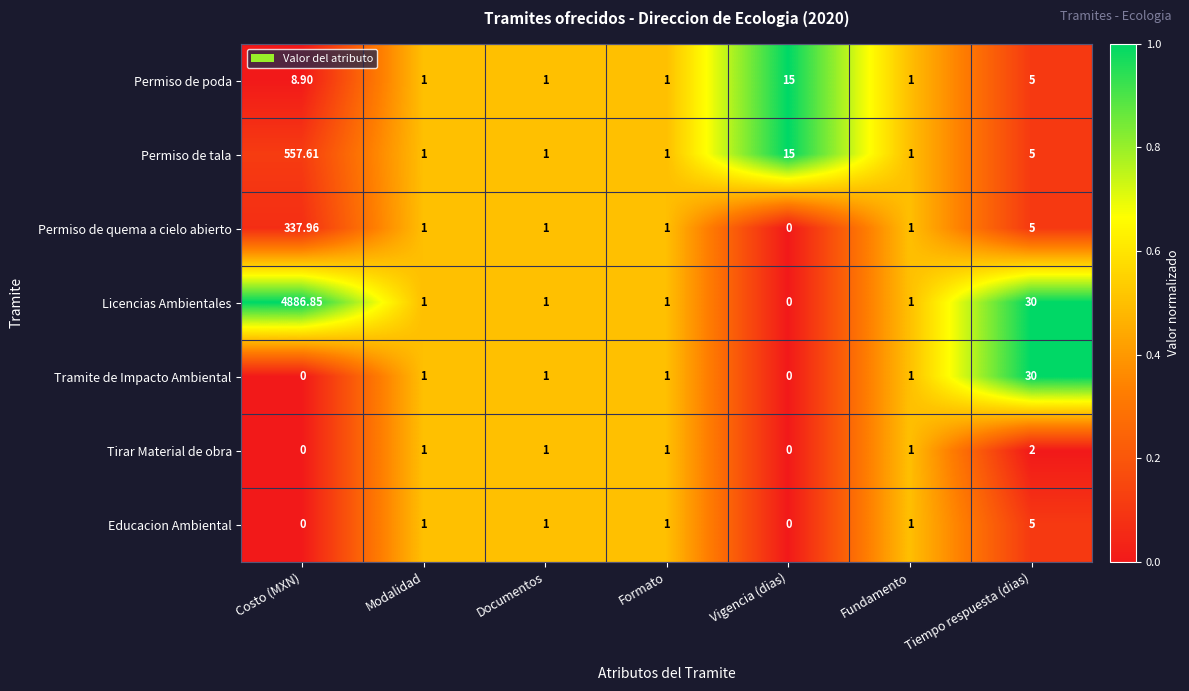

What is the difference between the highest and lowest values at Vigencia (dias)?

15.0